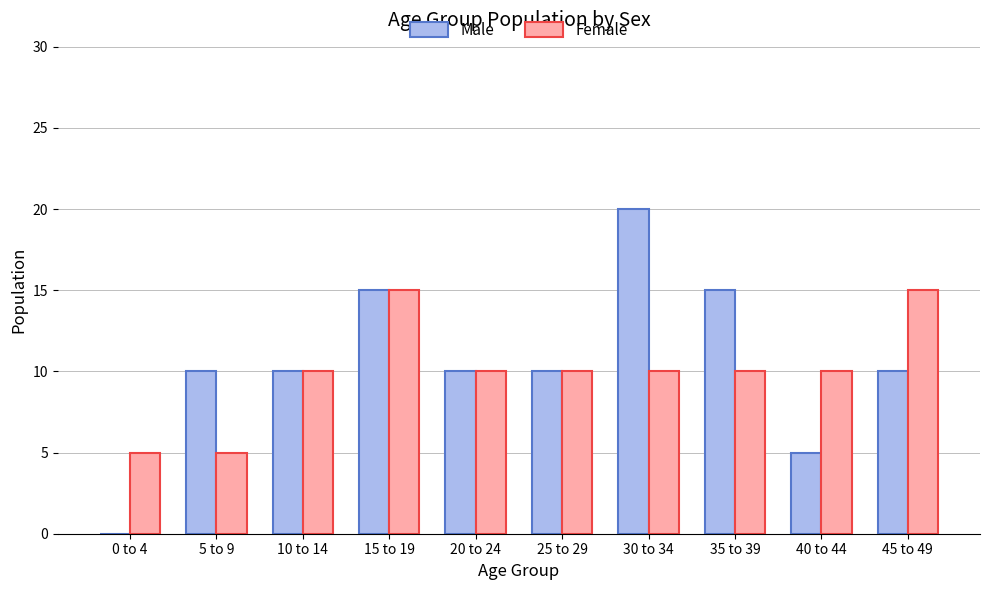

The Female series shows 10 at 20 to 24. True or false?

True